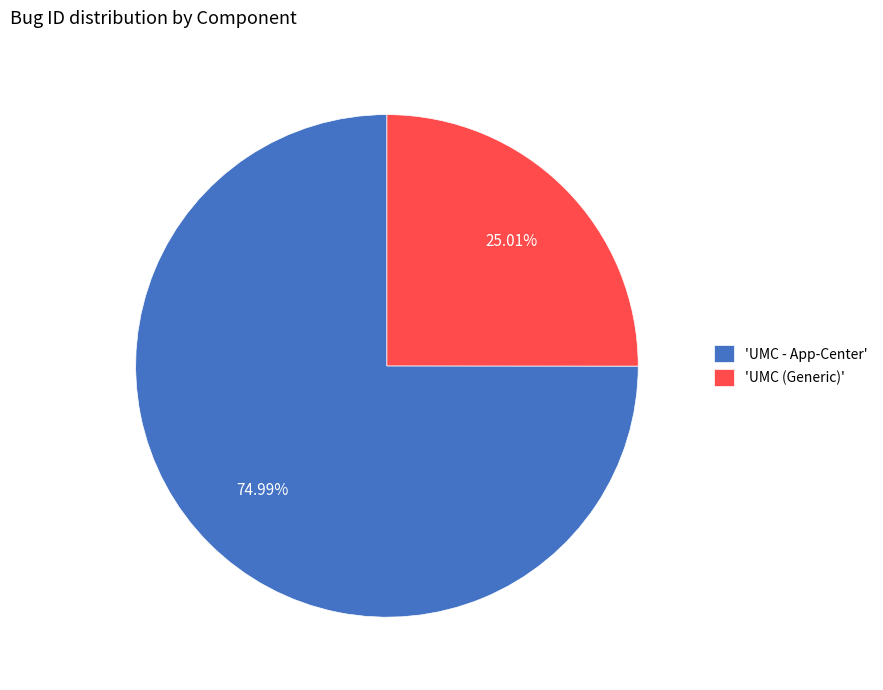

Rank the categories by value from lowest to highest.

'UMC (Generic)', 'UMC - App-Center'